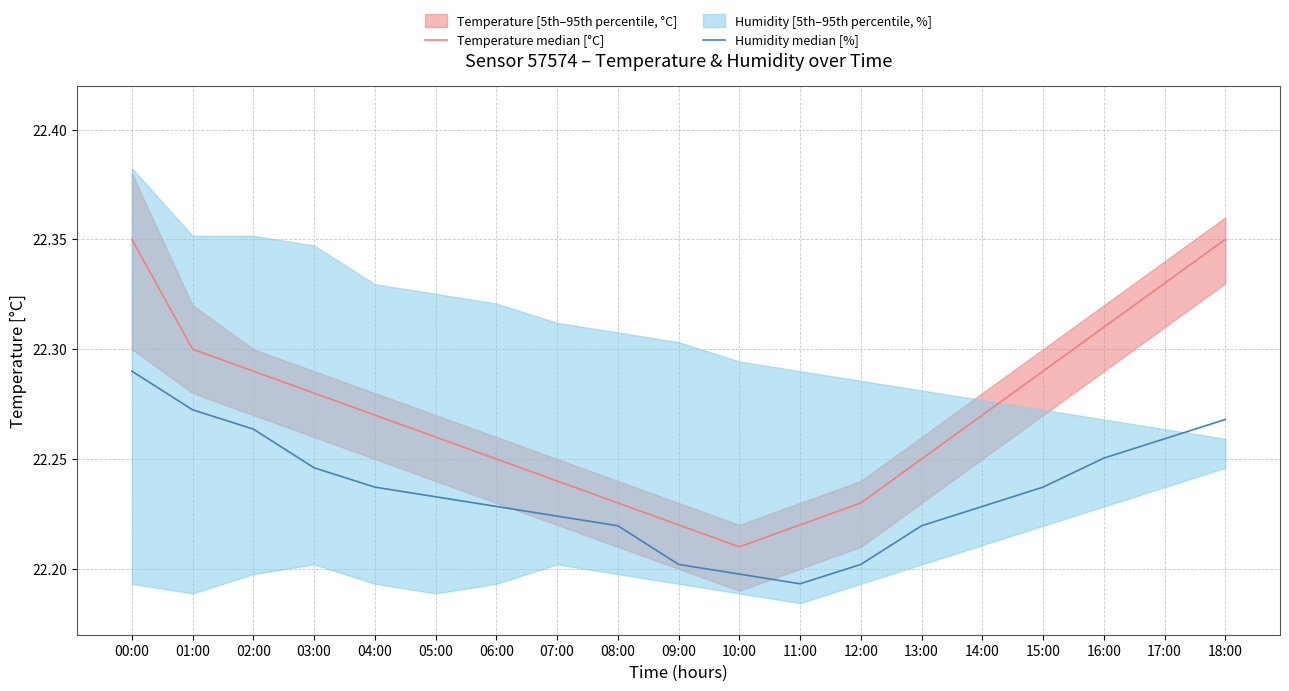

What is the total value across all series at 17:00?

44.6